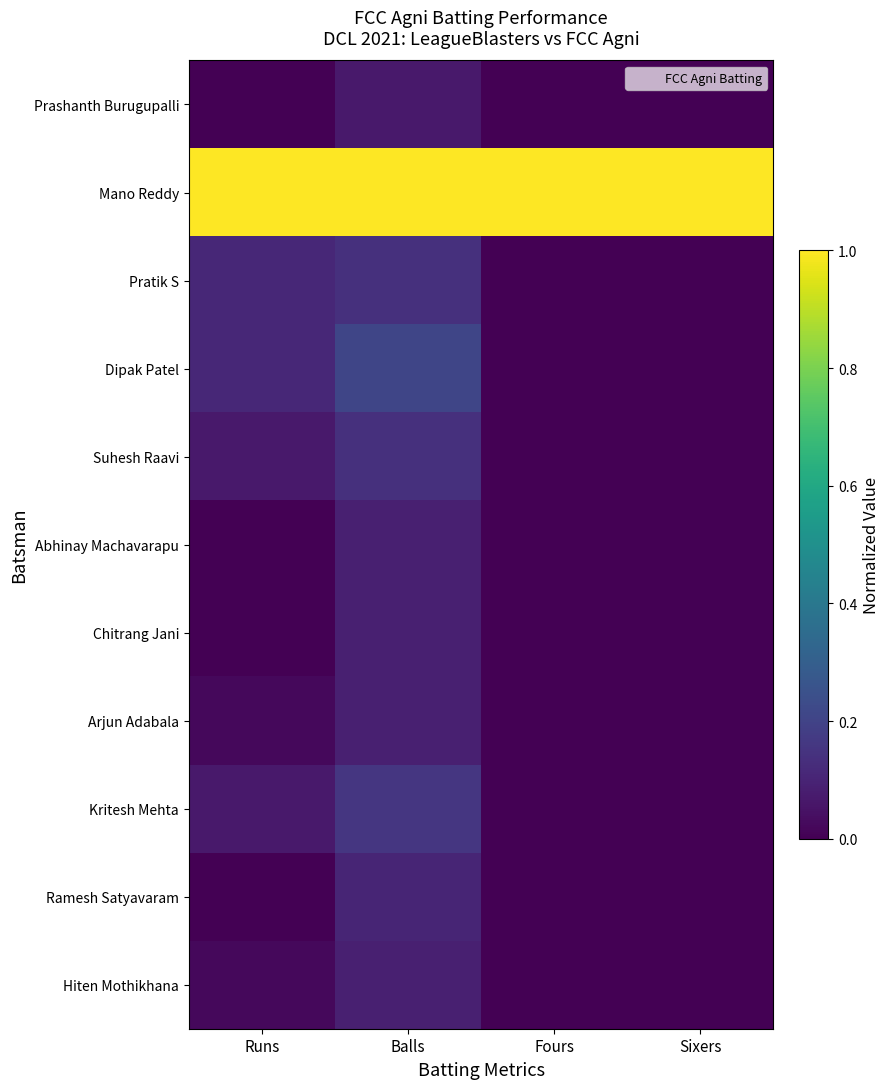

Count the number of categories in the chart.

4